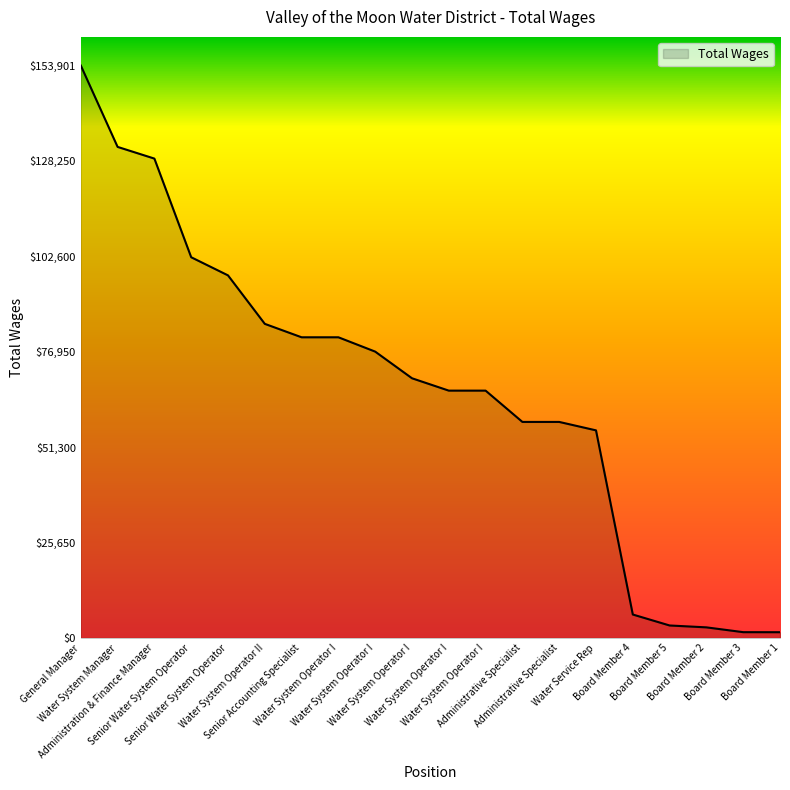

True or false: the data shows 90790 at Administrative Specialist.

False